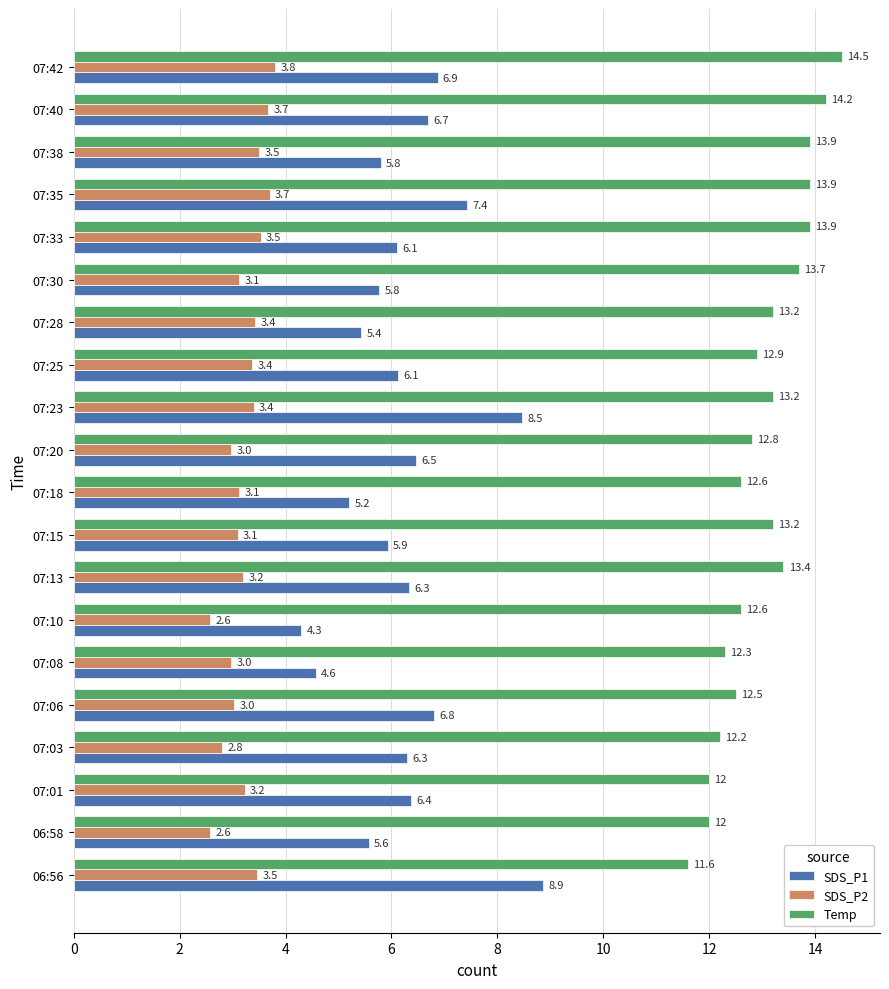

Where is SDS_P1 nearest to the value 6?

07:15